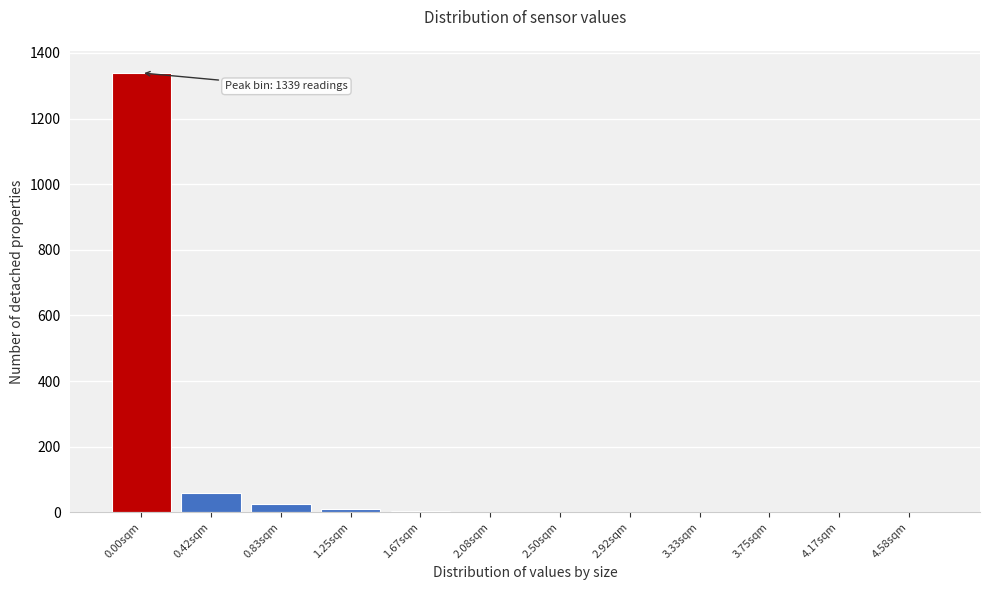

At which label is the value closest to 669?

0.42sqm